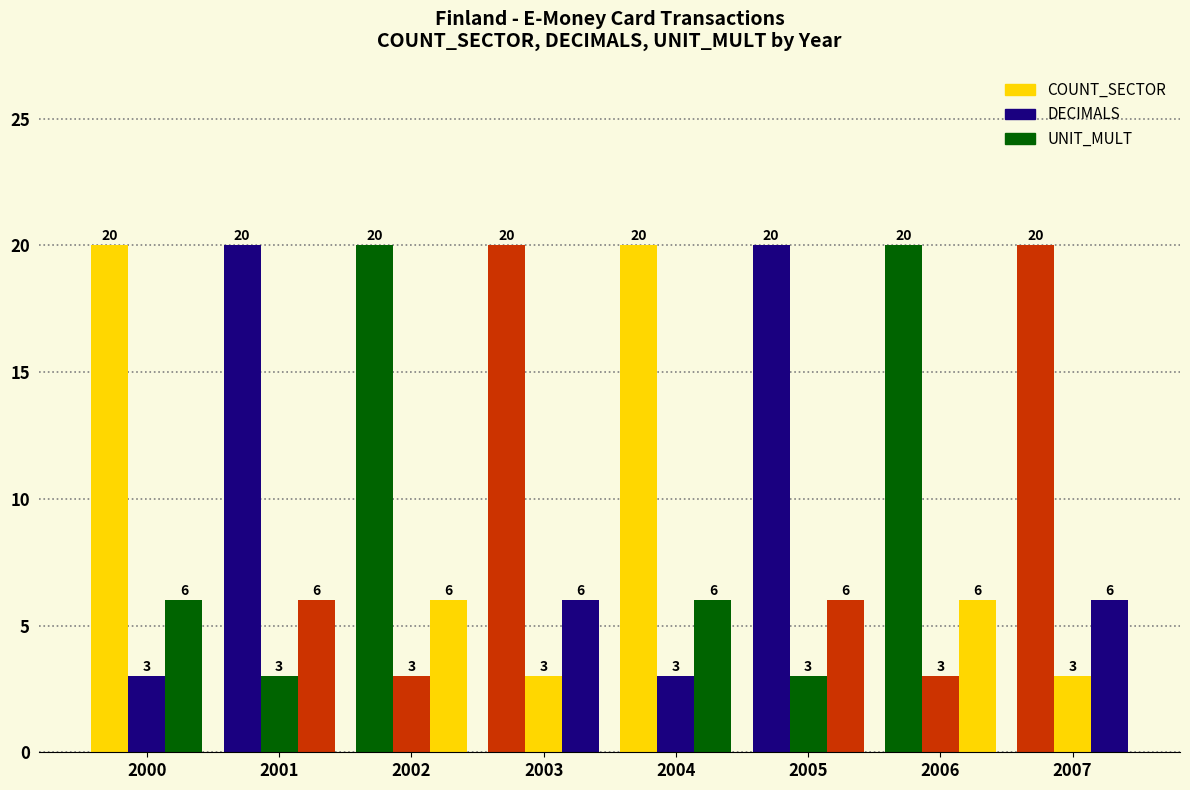

List the series in order of their overall mean, lowest first.

DECIMALS, UNIT_MULT, COUNT_SECTOR